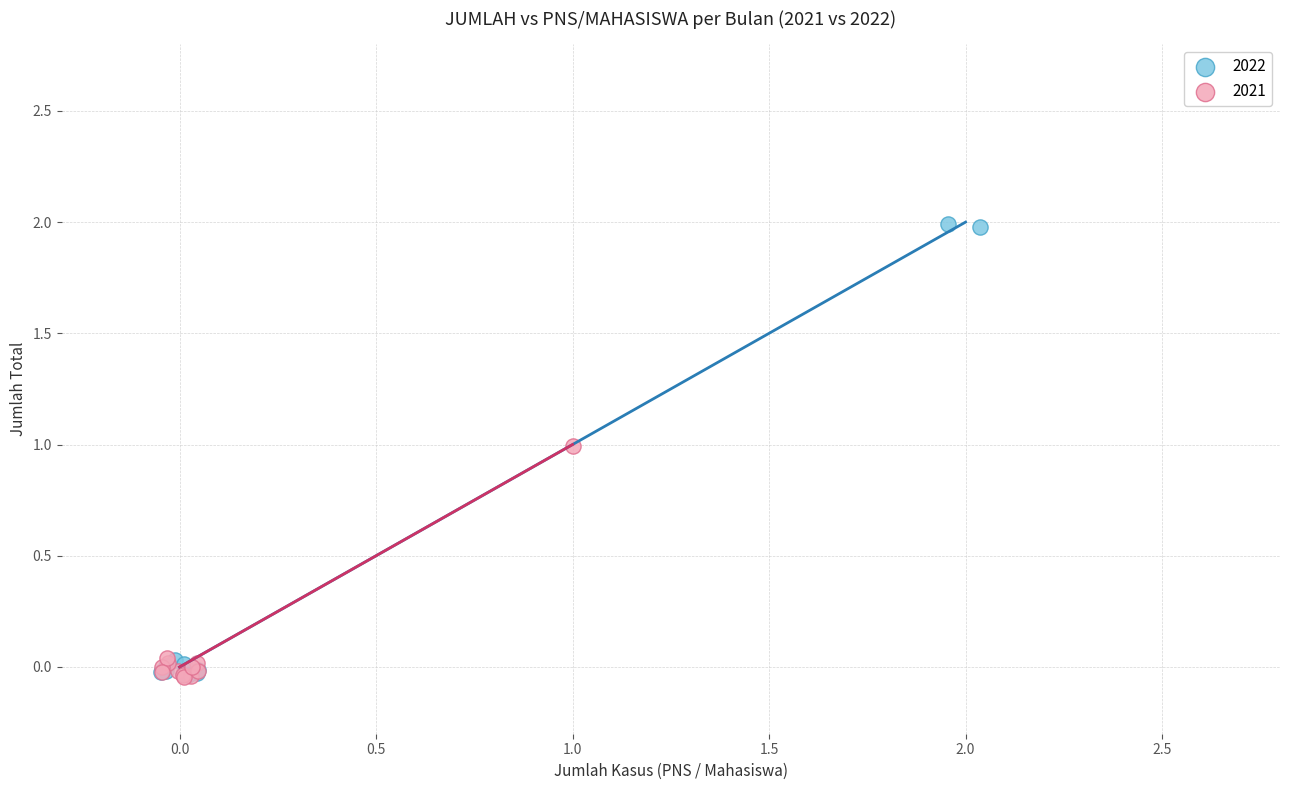

Which series has the largest Y range (max minus min)?

2022